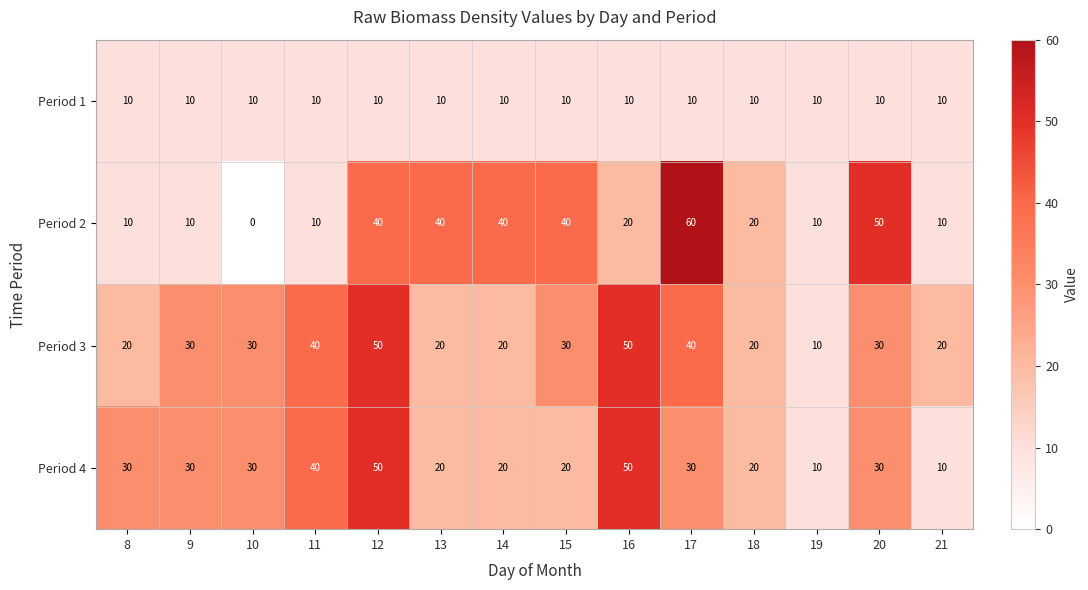

Which series has the largest total across all categories?

Period 3